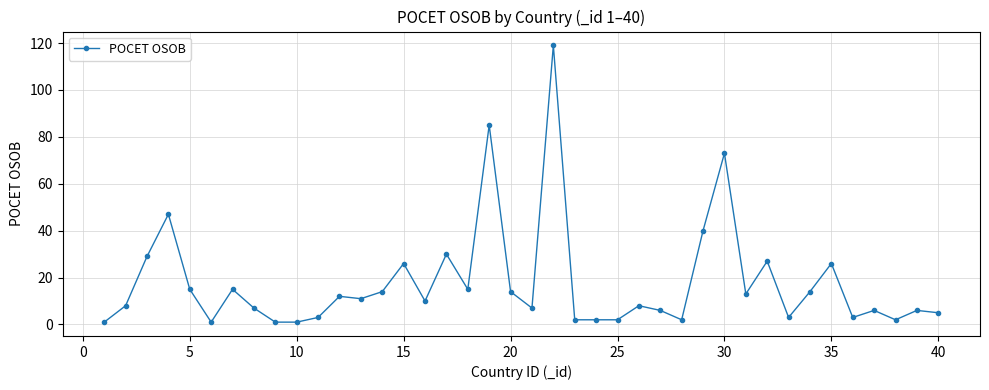

What is the average value?

18